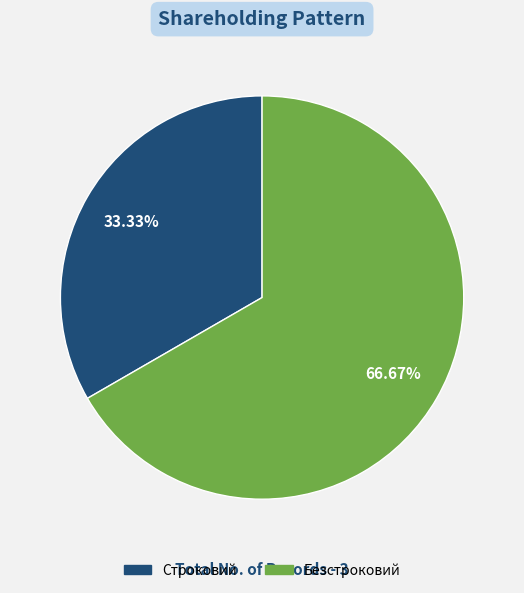

Does Строковий represent more than half of the total?

No